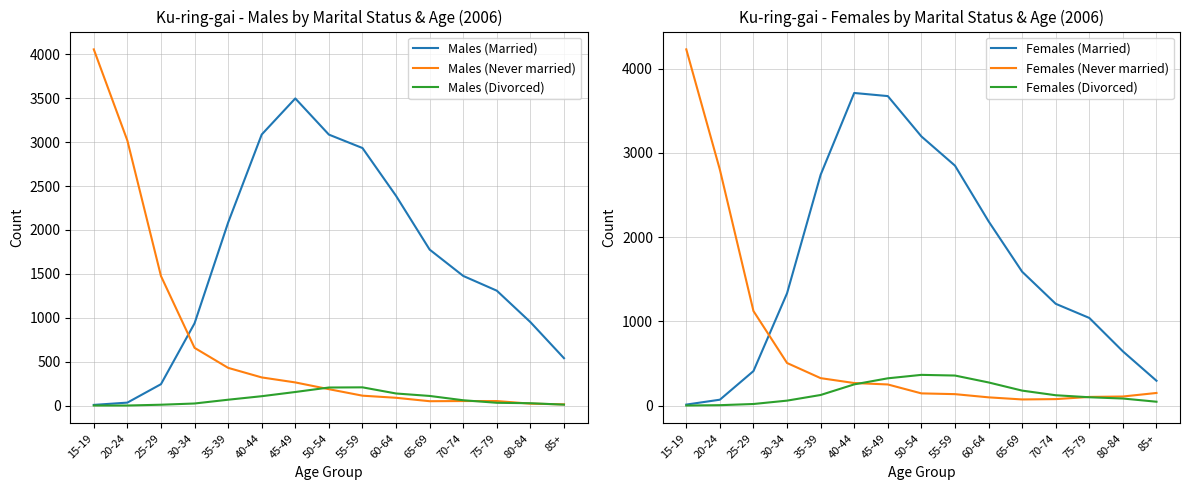

Which series has the widest spread of values?

Females (Never married)